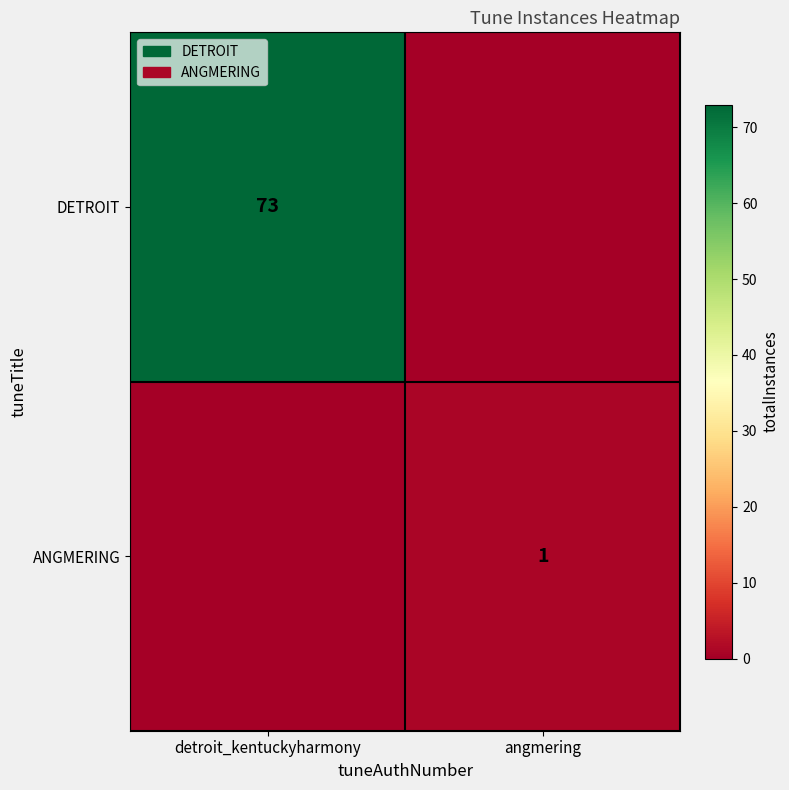

The ANGMERING series shows 1 at angmering. True or false?

True